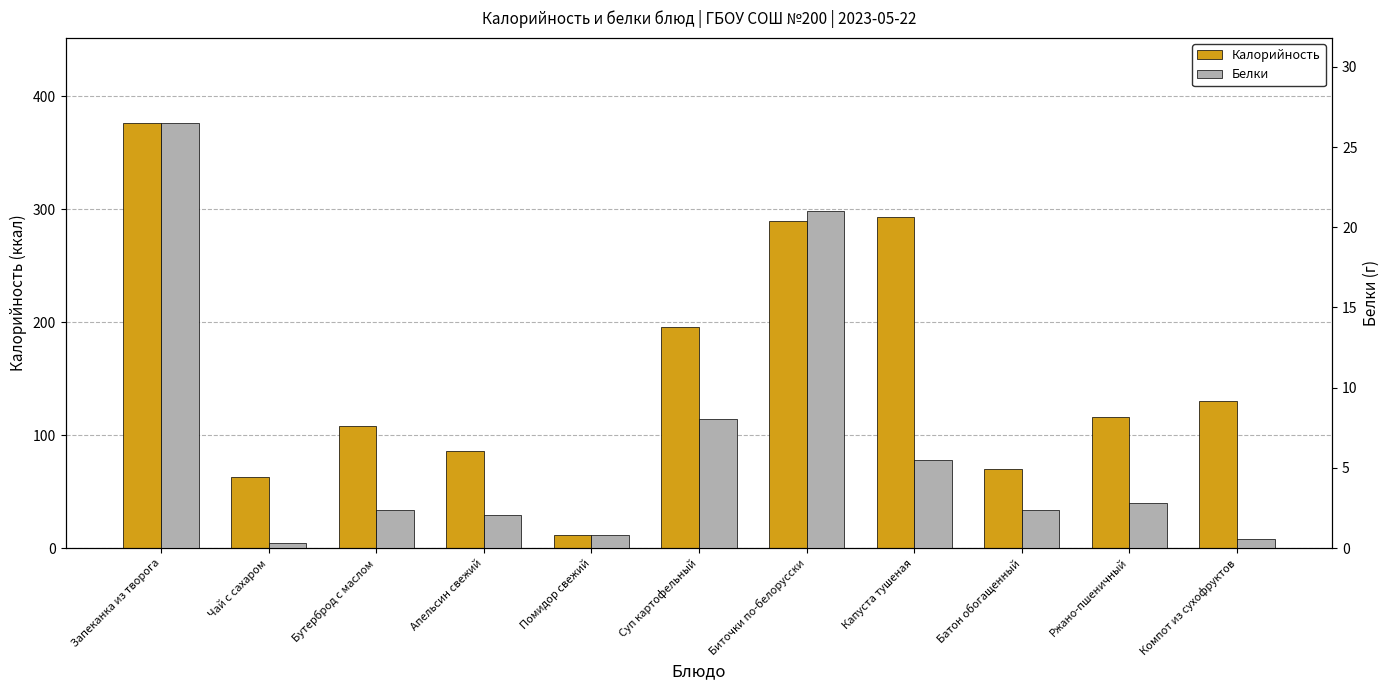

What is the difference between the second highest and minimum values in the Белки series?

20.7